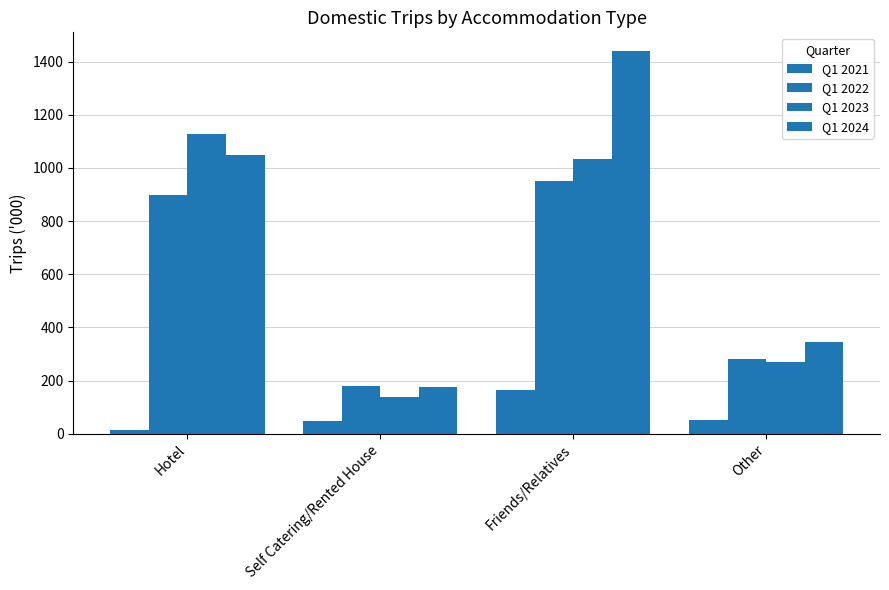

Which category has the highest value in the Q1 2022 series?

Friends/Relatives